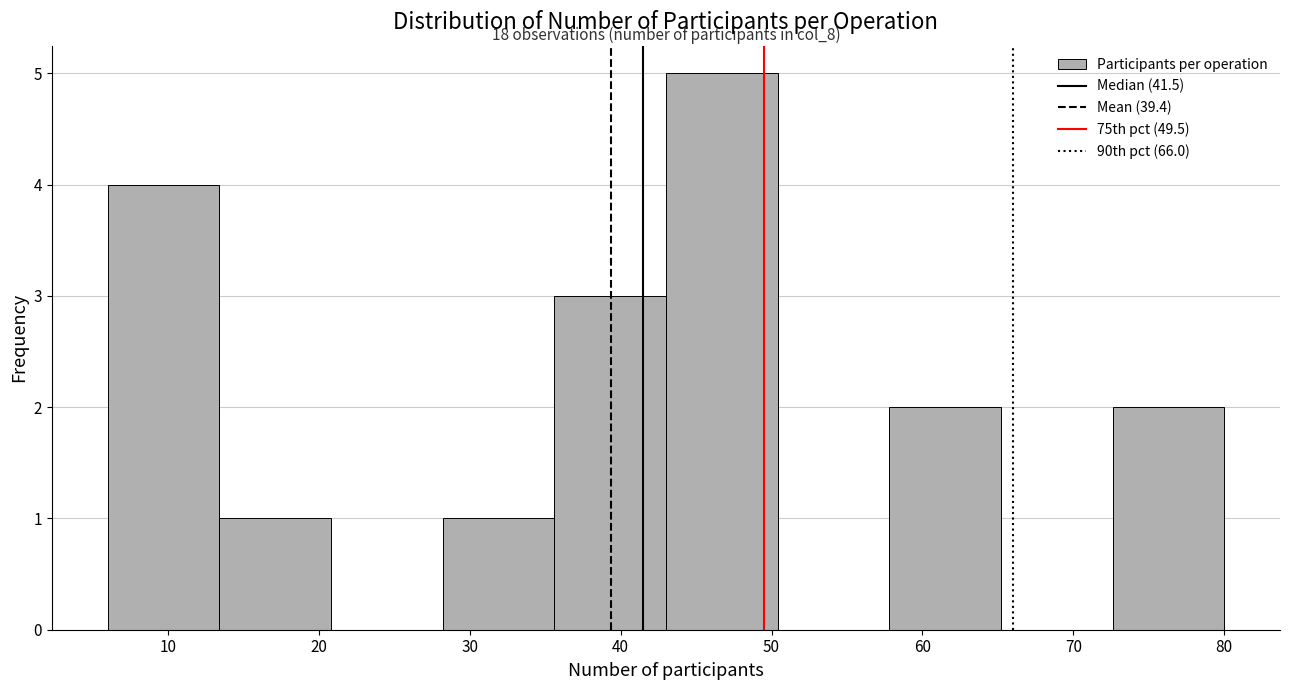

Over which range of the x-axis is the bar tallest?

43.0 to 50.4